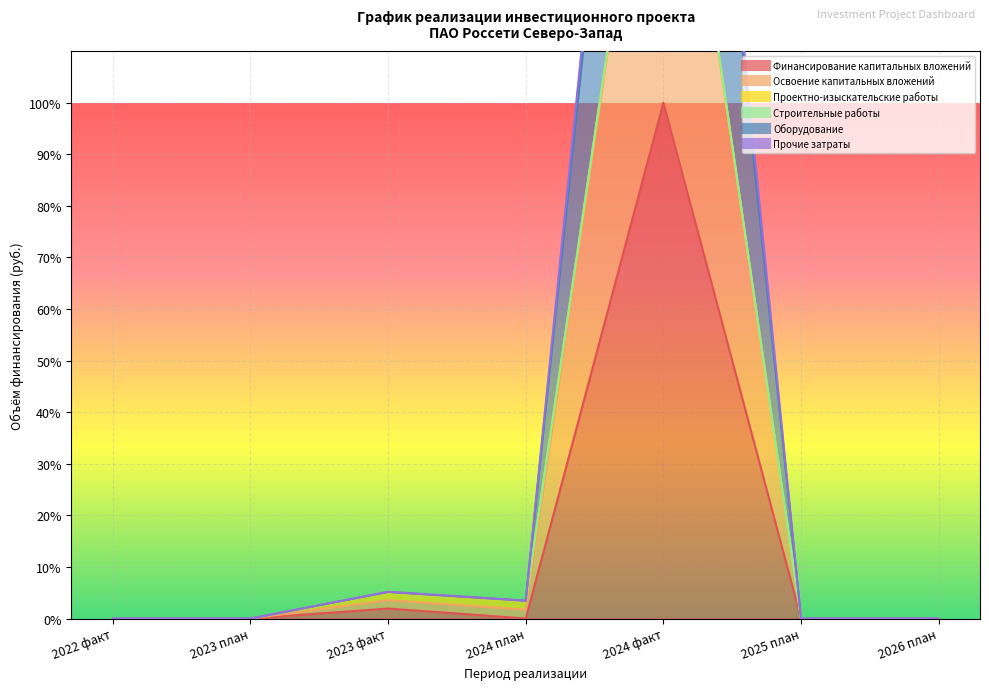

Between 2024 факт and 2025 план, which series saw the biggest shift?

Оборудование